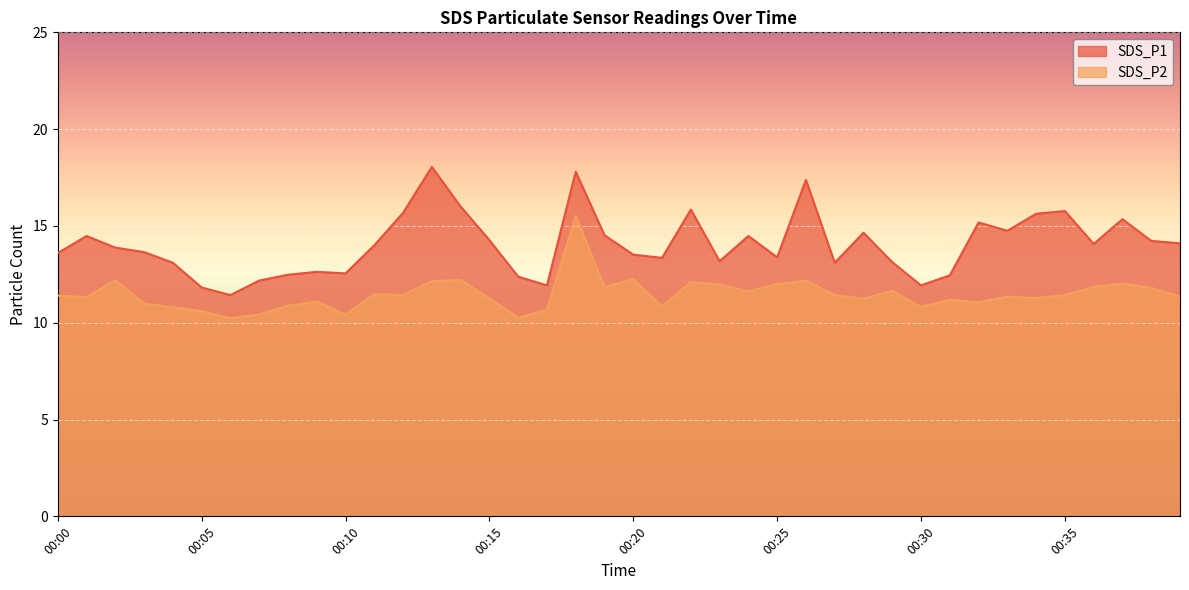

Which series has the largest total across all categories?

SDS_P1